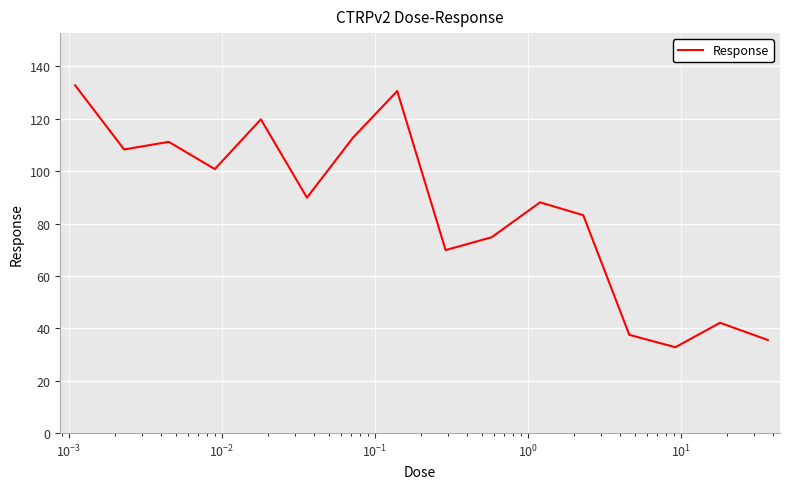

What is the average value?

85.6